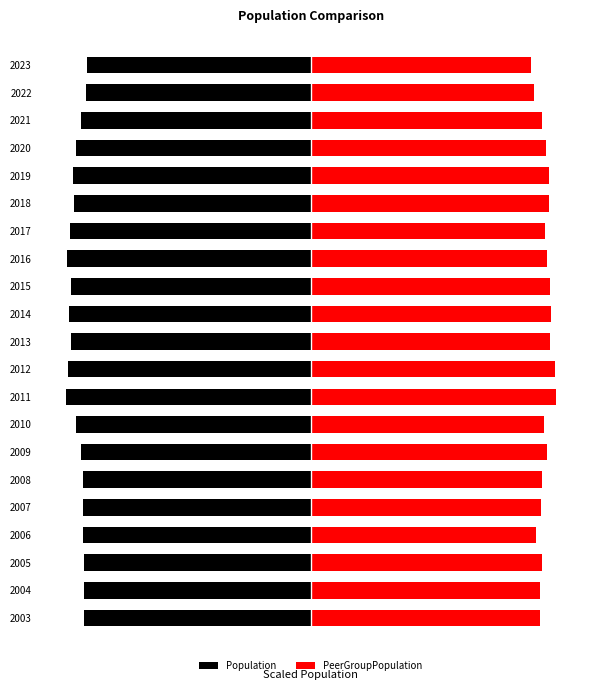

What is the difference between the maximum and minimum values in the Population series?

0.1